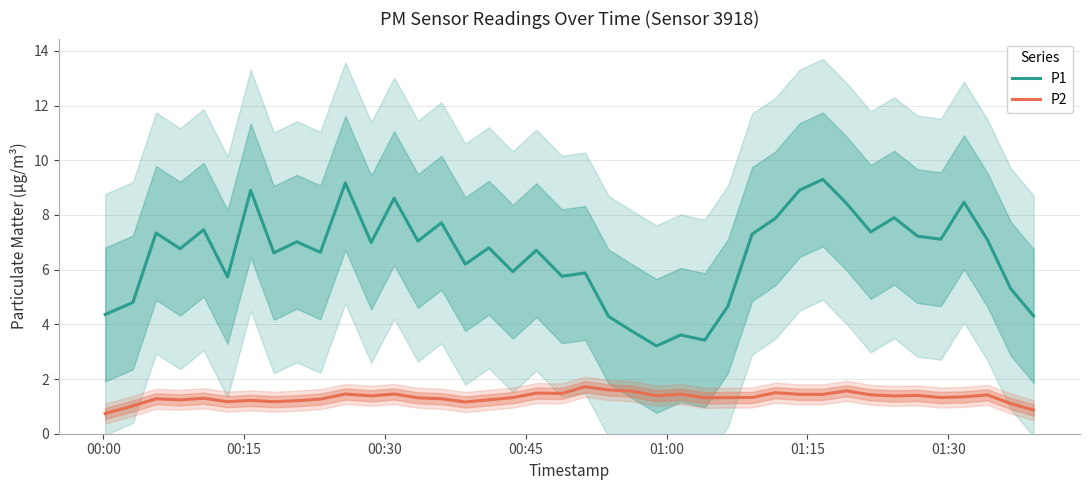

How many distinct data groups are displayed?

2